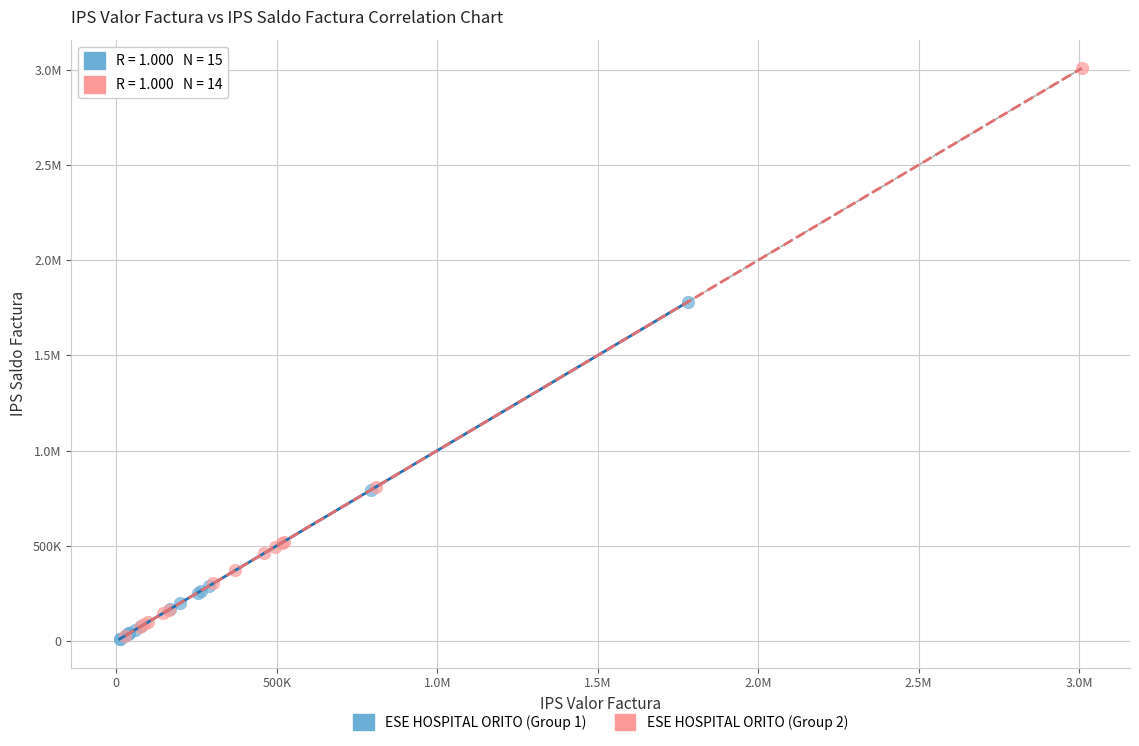

What are all the series names shown in the legend?

ESE HOSPITAL ORITO (Group 1), ESE HOSPITAL ORITO (Group 2)